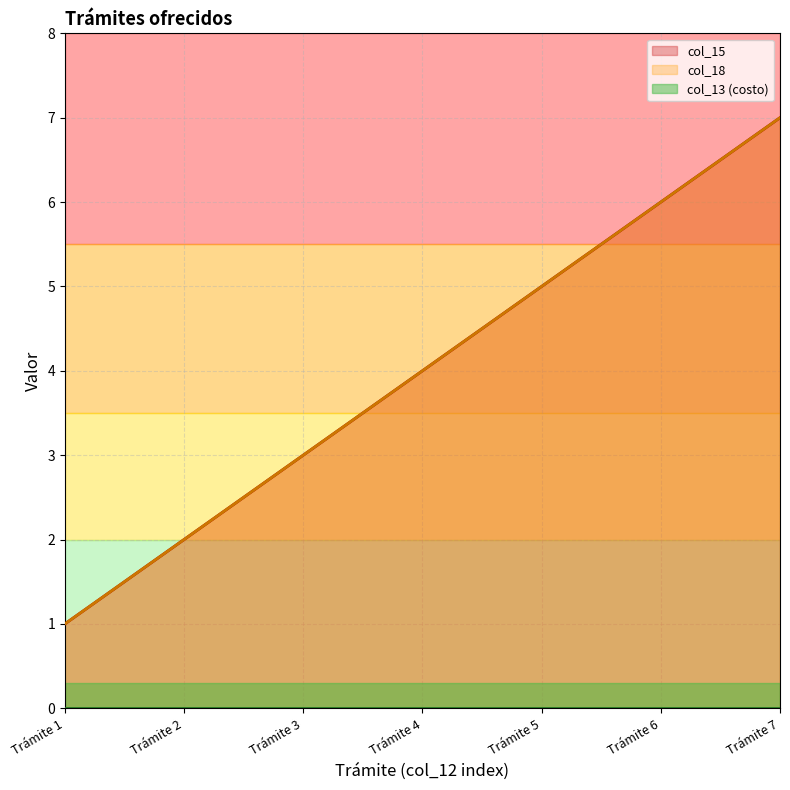

At how many categories does at least one series exceed 0?

7